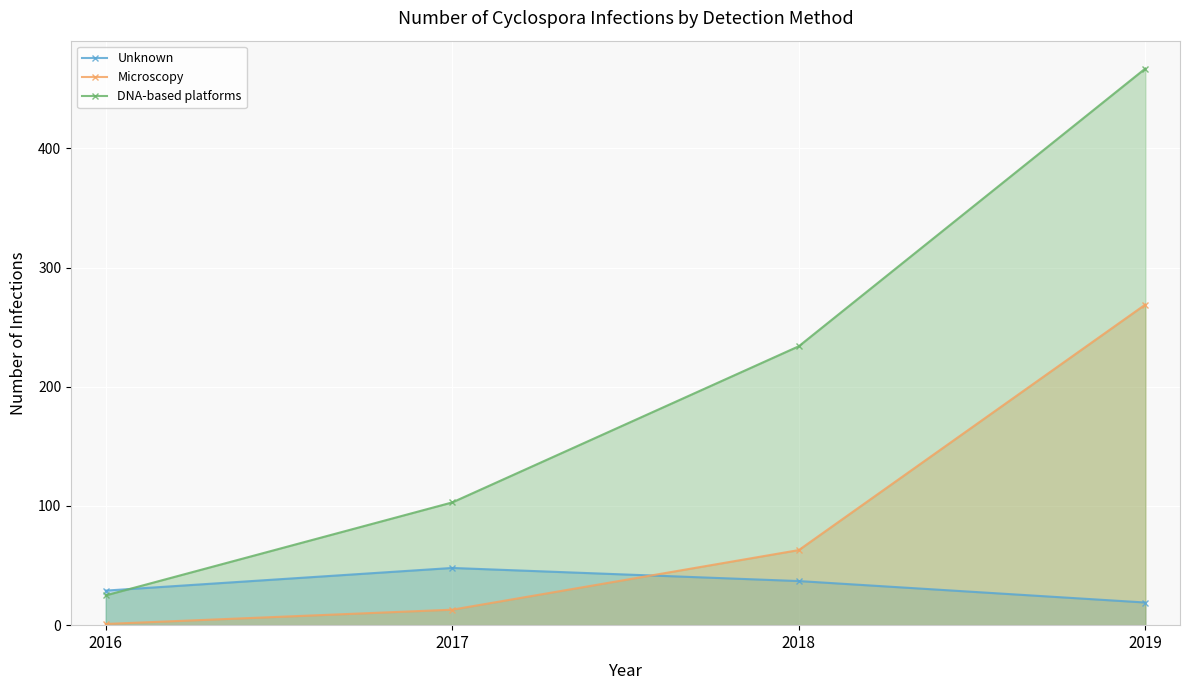

Does the chart display data point markers on the line(s)?

Yes